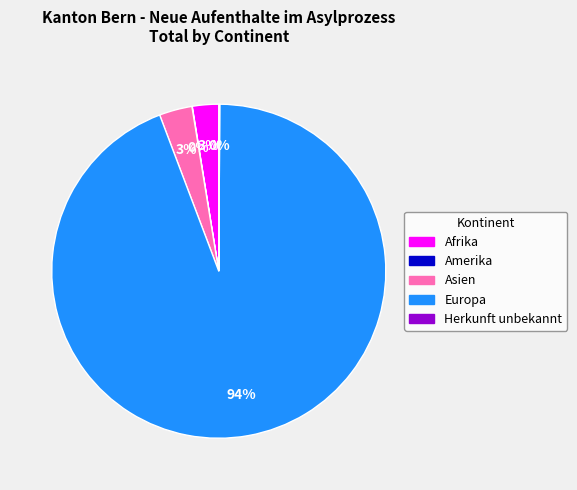

Is there any slice that represents more than half of the pie?

Yes